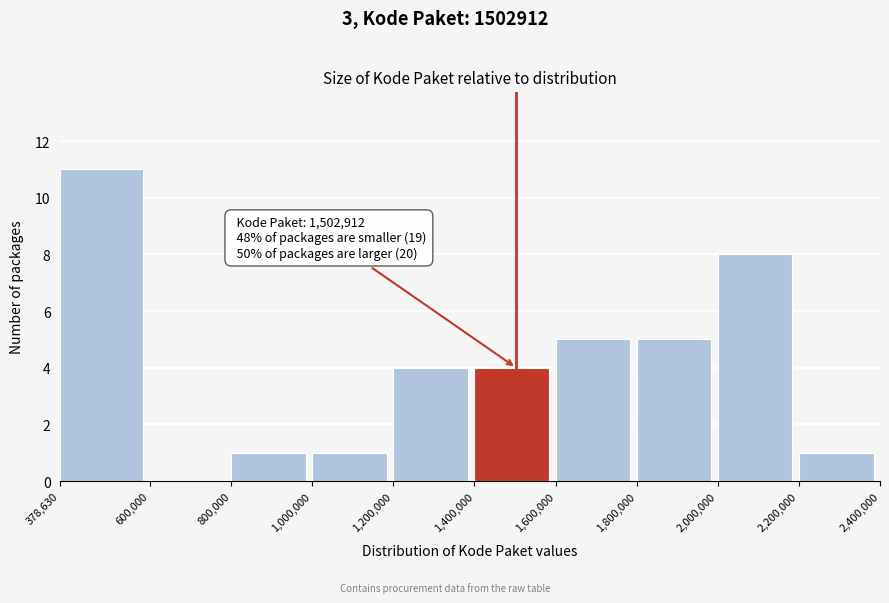

Over which range of the x-axis is the bar tallest?

378,630 to 600,000